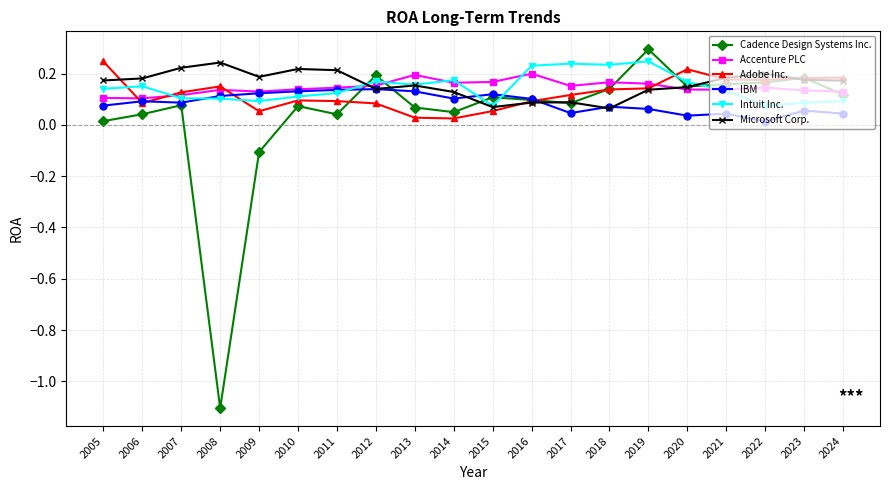

Is the value of Cadence Design Systems Inc. at 2011 greater than the value of Intuit Inc. at 2011?

No